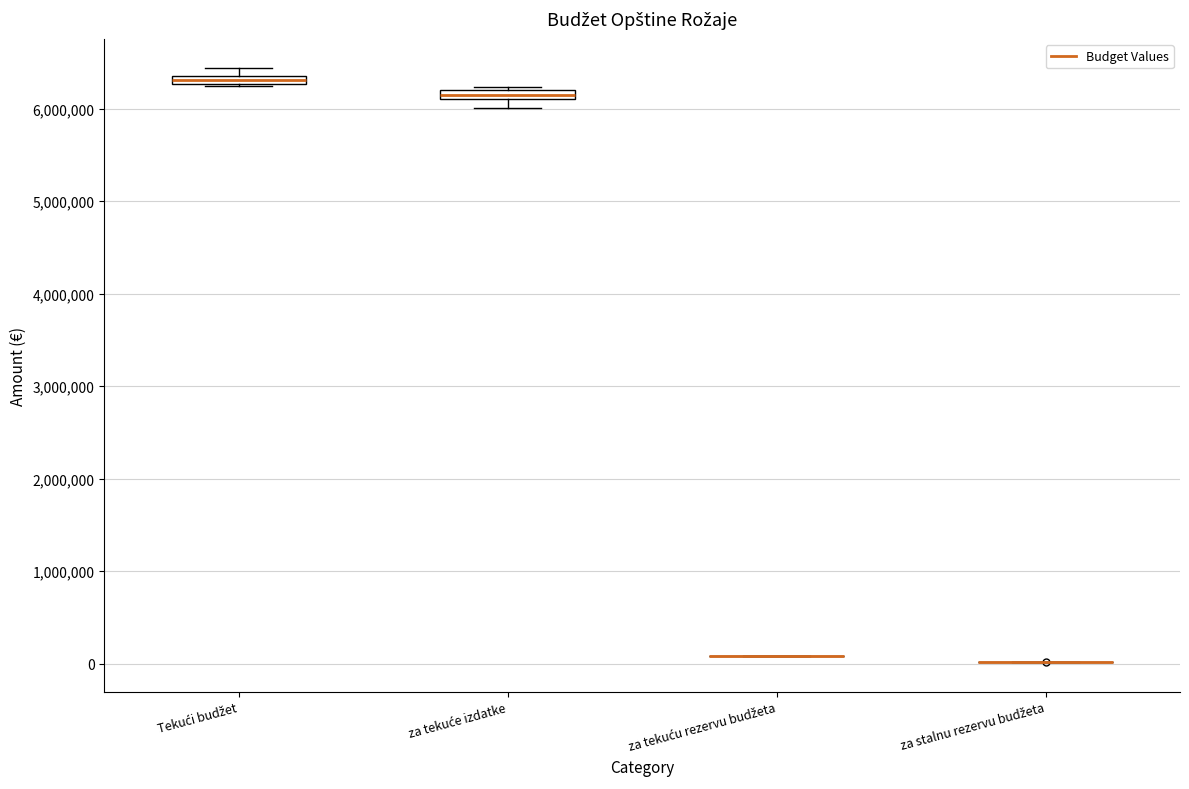

Where is the upper edge of the box for za tekuće izdatke on the y-axis? The values are not printed on the chart, so give them approximately, as read against the axis.

6200000